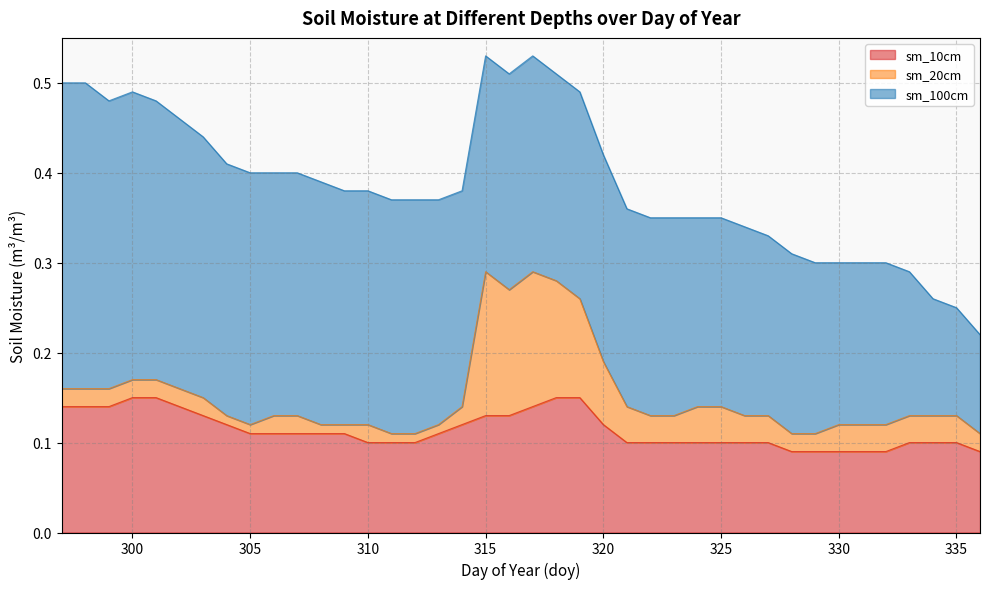

Reading left to right, what are all the values shown in this chart?

sm_10cm: 0.1	0.1	0.1	0.1	0.1	0.1	0.1	0.1	0.1	0.1	0.1	0.1	0.1	0.1	0.1	0.1	0.1	0.1	0.1	0.1	0.1	0.1	0.1	0.1	0.1	0.1	0.1	0.1	0.1	0.1	0.1	0.1	0.1	0.1	0.1	0.1	0.1	0.1	0.1	0.1
sm_20cm: 0.0	0.0	0.0	0.0	0.0	0.0	0.0	0.0	0.0	0.0	0.0	0.0	0.0	0.0	0.0	0.0	0.0	0.0	0.2	0.1	0.1	0.1	0.1	0.1	0.0	0.0	0.0	0.0	0.0	0.0	0.0	0.0	0.0	0.0	0.0	0.0	0.0	0.0	0.0	0.0
sm_100cm: 0.3	0.3	0.3	0.3	0.3	0.3	0.3	0.3	0.3	0.3	0.3	0.3	0.3	0.3	0.3	0.3	0.2	0.2	0.2	0.2	0.2	0.2	0.2	0.2	0.2	0.2	0.2	0.2	0.2	0.2	0.2	0.2	0.2	0.2	0.2	0.2	0.2	0.1	0.1	0.1